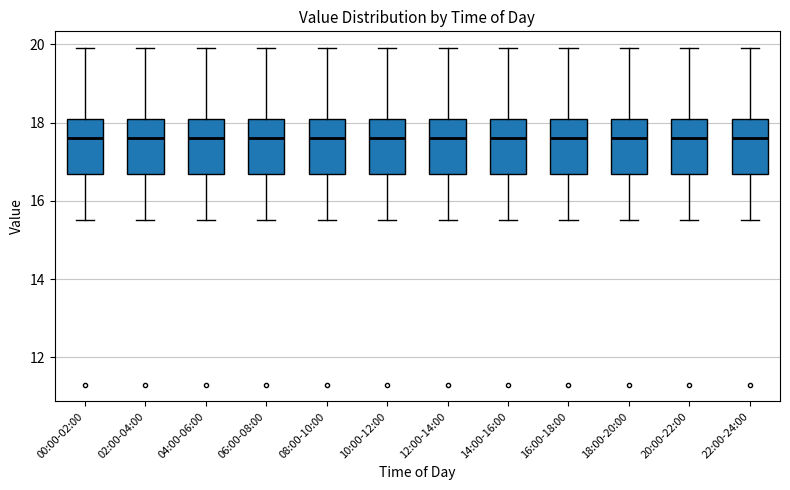

Where does the lower whisker of the box for 10:00-12:00 end on the y-axis? The values are not printed on the chart, so give them approximately, as read against the axis.

15.6